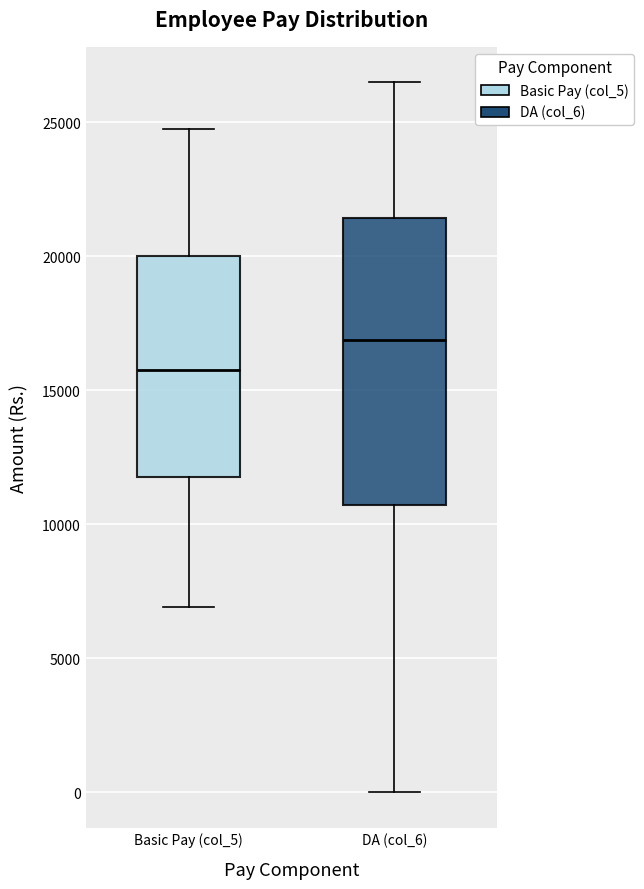

Reading left to right, read every box against the y-axis: the position of its median line, the range the box covers, and the ends of its whiskers. The values are not printed on the chart, so give them approximately, as read against the axis.

Basic Pay (col_5): median 16000, box 12000 to 20000, whiskers 7000 to 25000
DA (col_6): median 17000, box 10500 to 21500, whiskers 0 to 26500